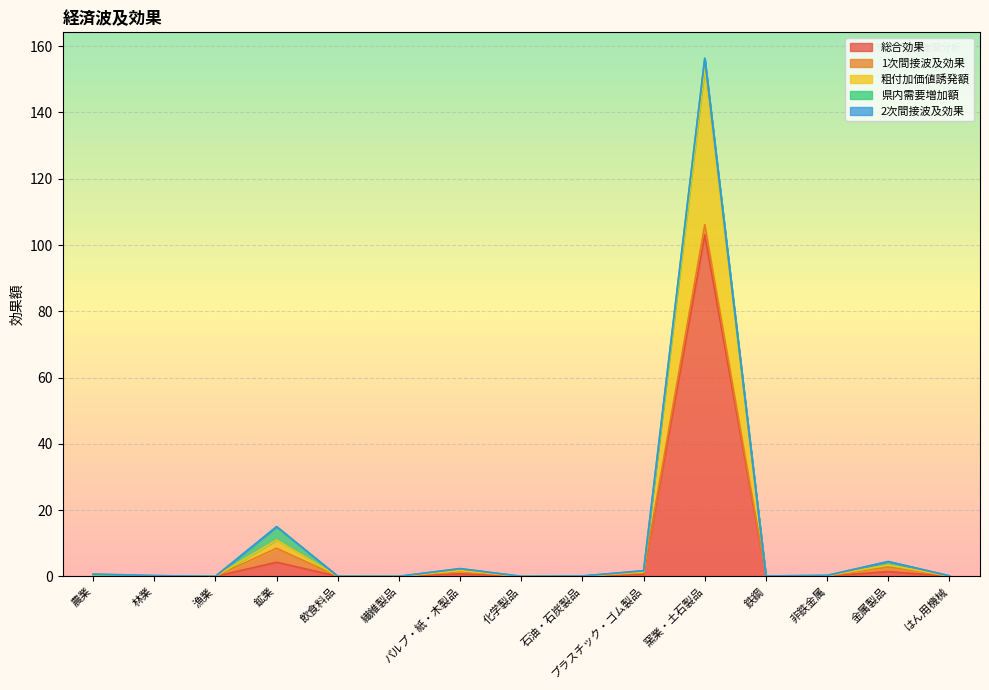

What is the approximate value of 2次間接波及効果 at 農業?

0.3